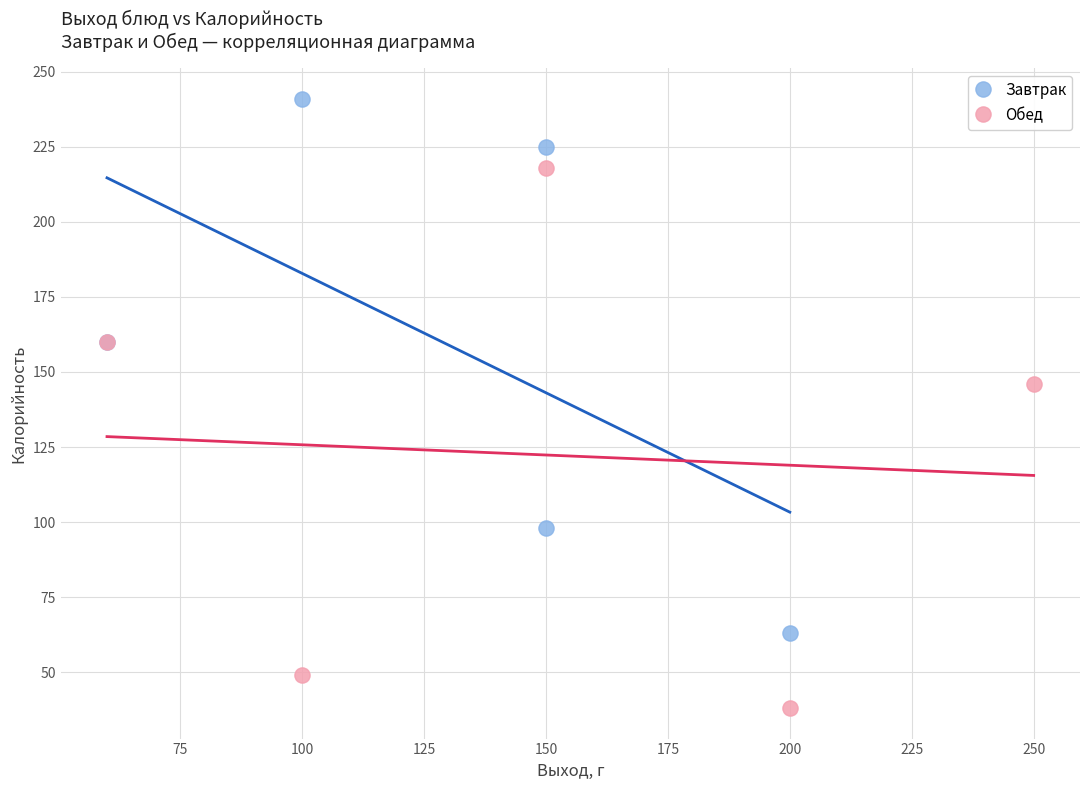

Which series contains the highest Y value?

Завтрак